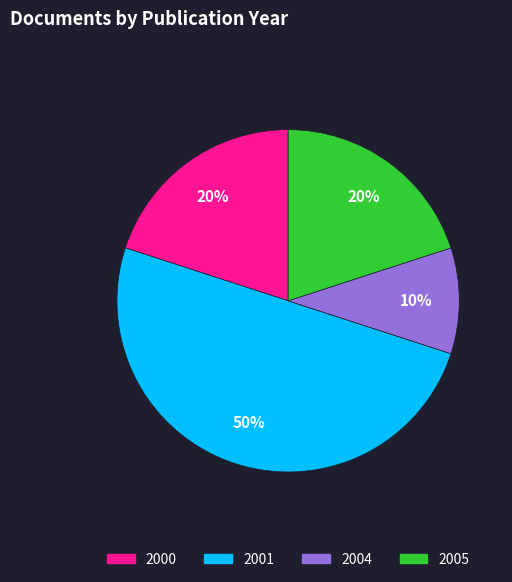

Count the number of slices in the pie.

4